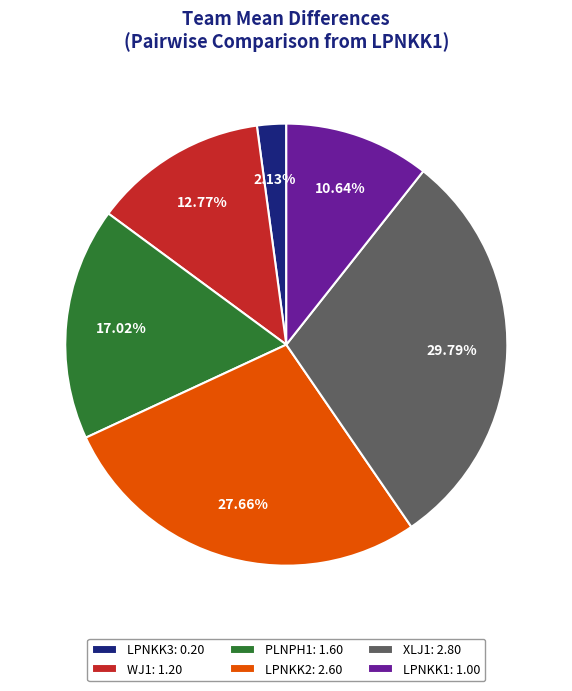

Which slice is the largest?

XLJ1